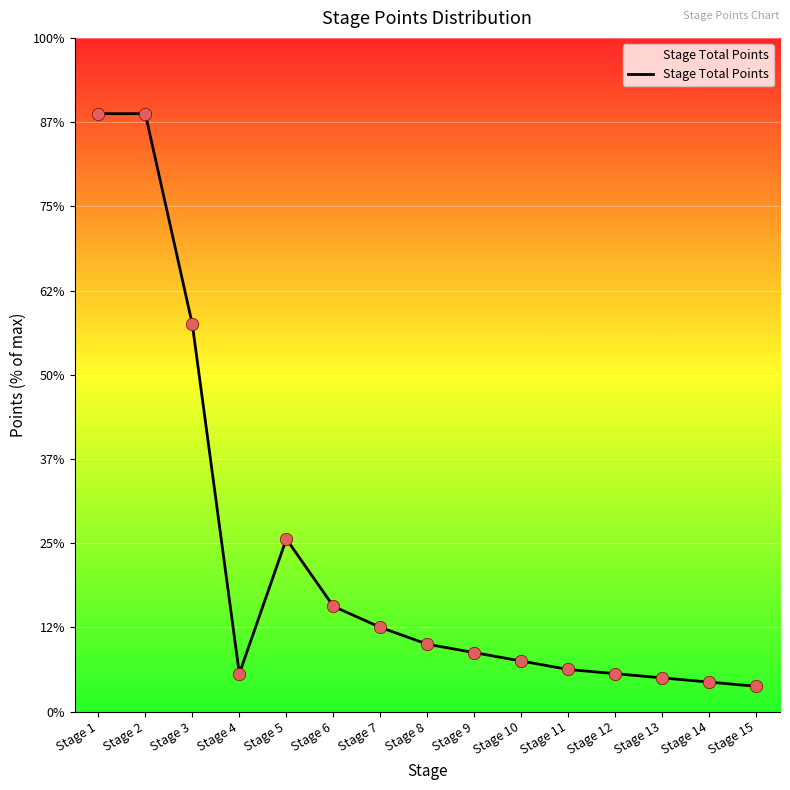

Between Stage 13 and Stage 6, which is larger?

Stage 6